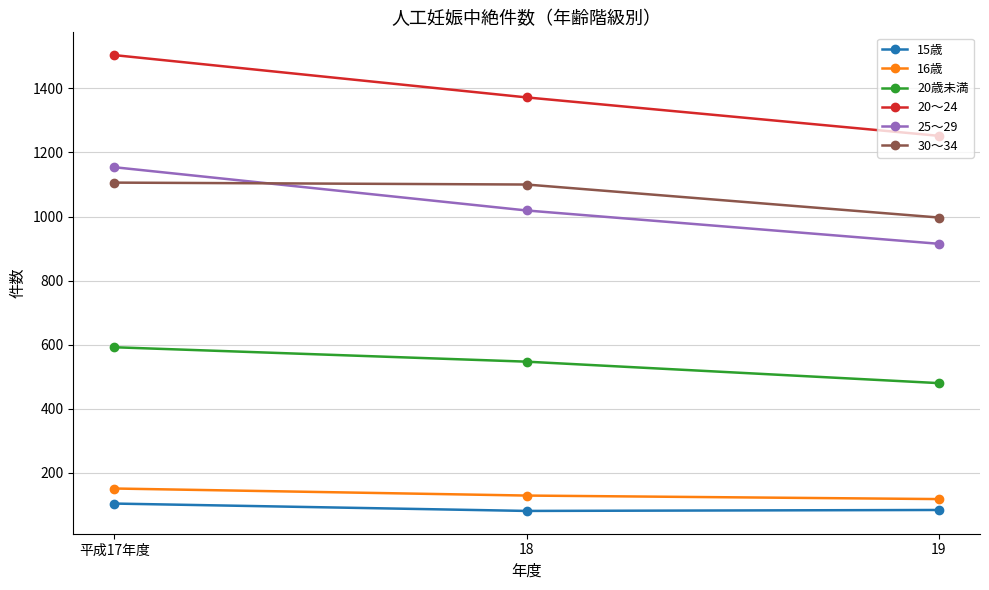

What is the highest value of the 25～29 series?

1154